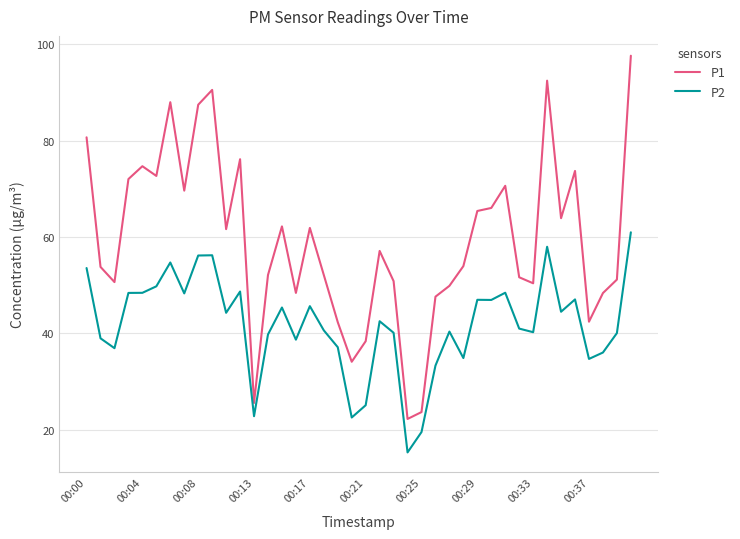

True or false: P2 and P1 intersect in this chart.

False